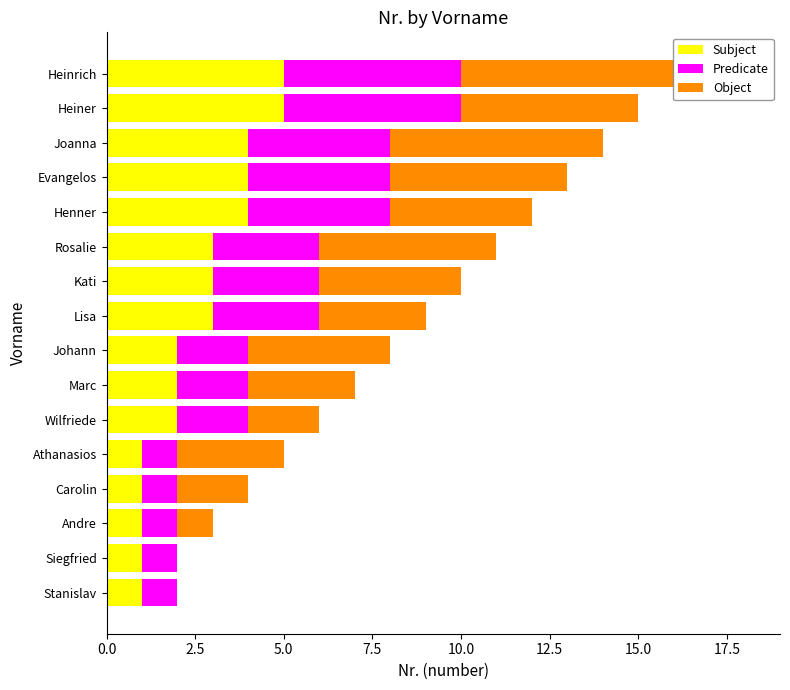

True or false: Subject has a value of 2 at Heiner.

False